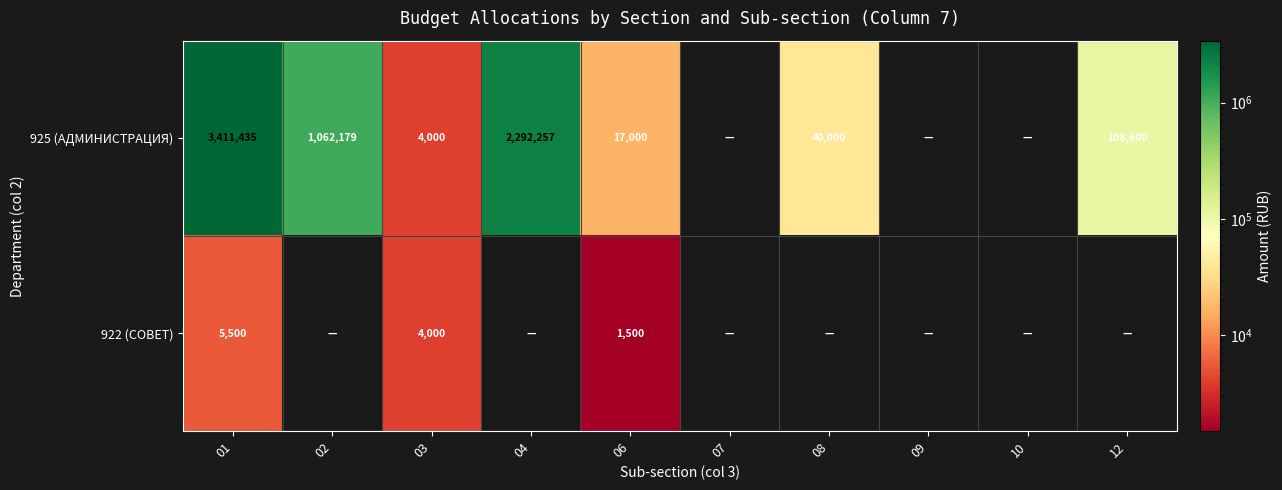

At 01, list the series in order from largest to smallest.

925 (АДМИНИСТРАЦИЯ), 922 (СОВЕТ)